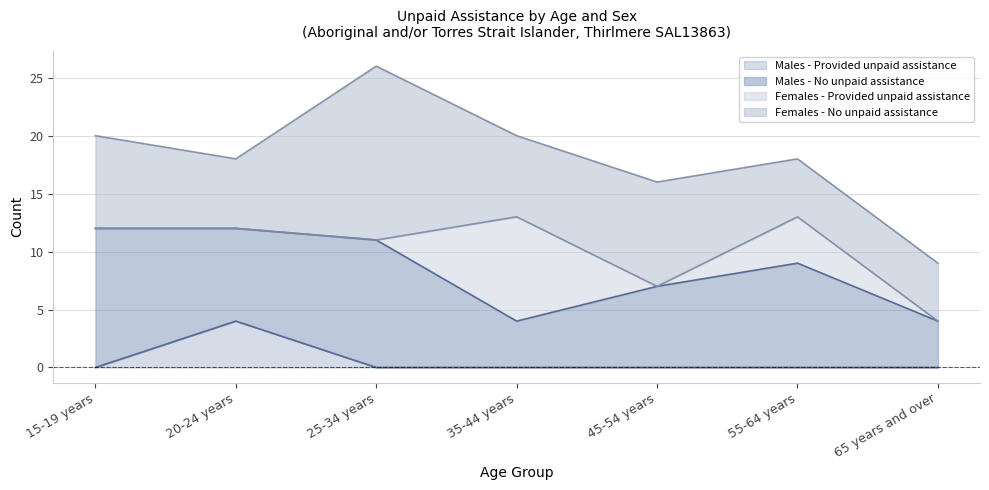

At 25-34 years, list the series in order from largest to smallest.

Females - No unpaid assistance, Males - No unpaid assistance, Males - Provided unpaid assistance, Females - Provided unpaid assistance